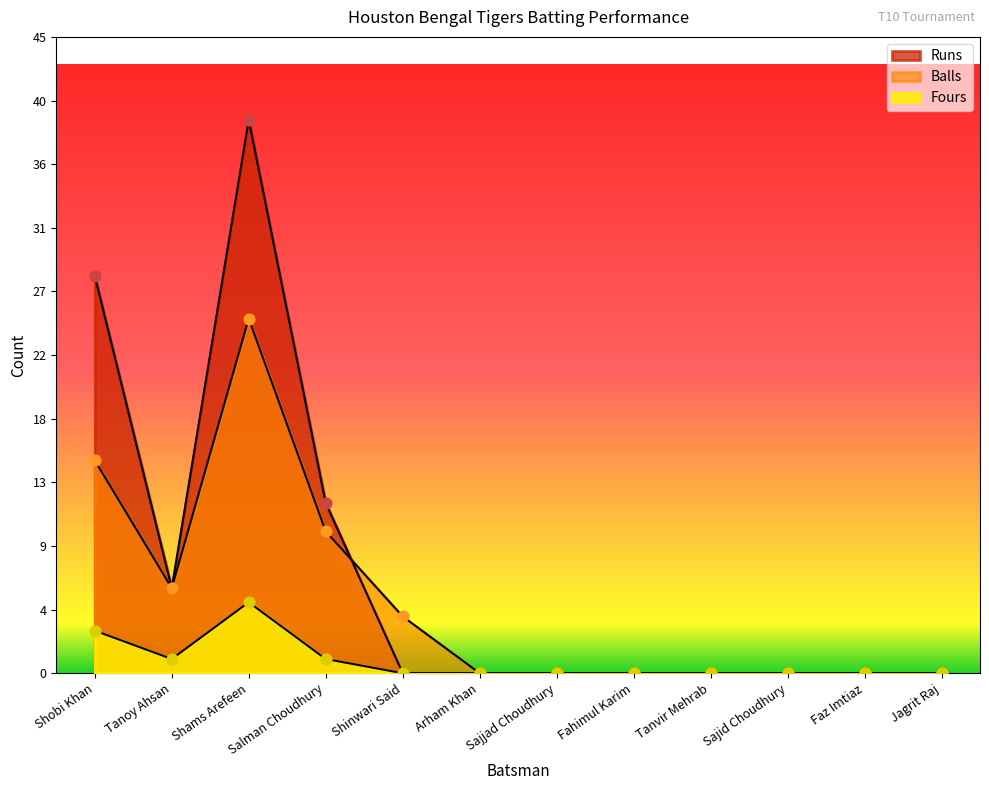

Is the value of Runs at Arham Khan greater than the value of Fours at Shobi Khan?

No